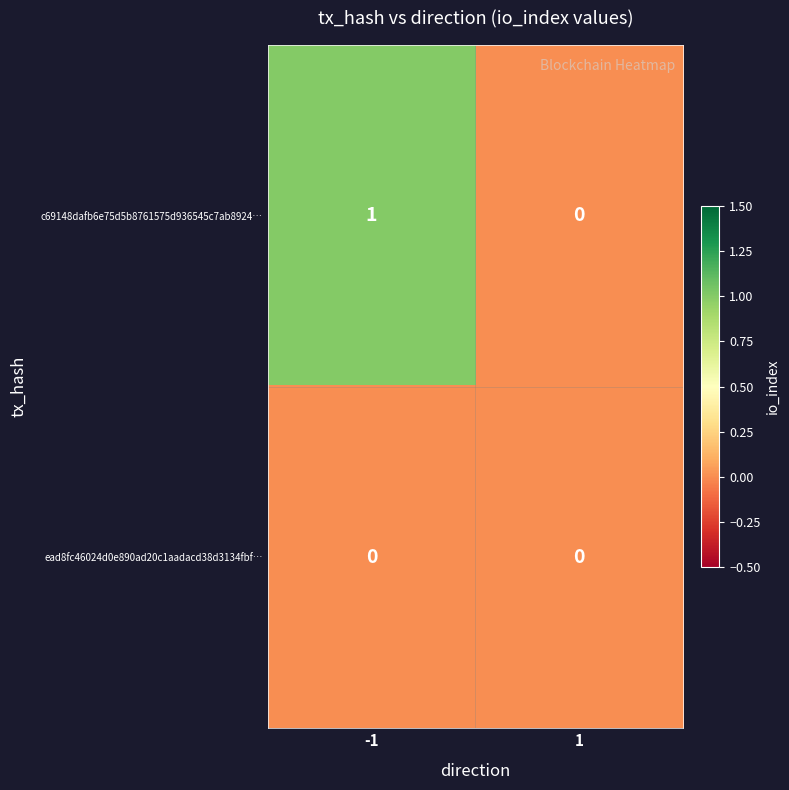

List the series in order of their peak value, lowest first.

ead8fc46024d0e890ad20c1aadacd38d3134fbf…, c69148dafb6e75d5b8761575d936545c7ab8924…